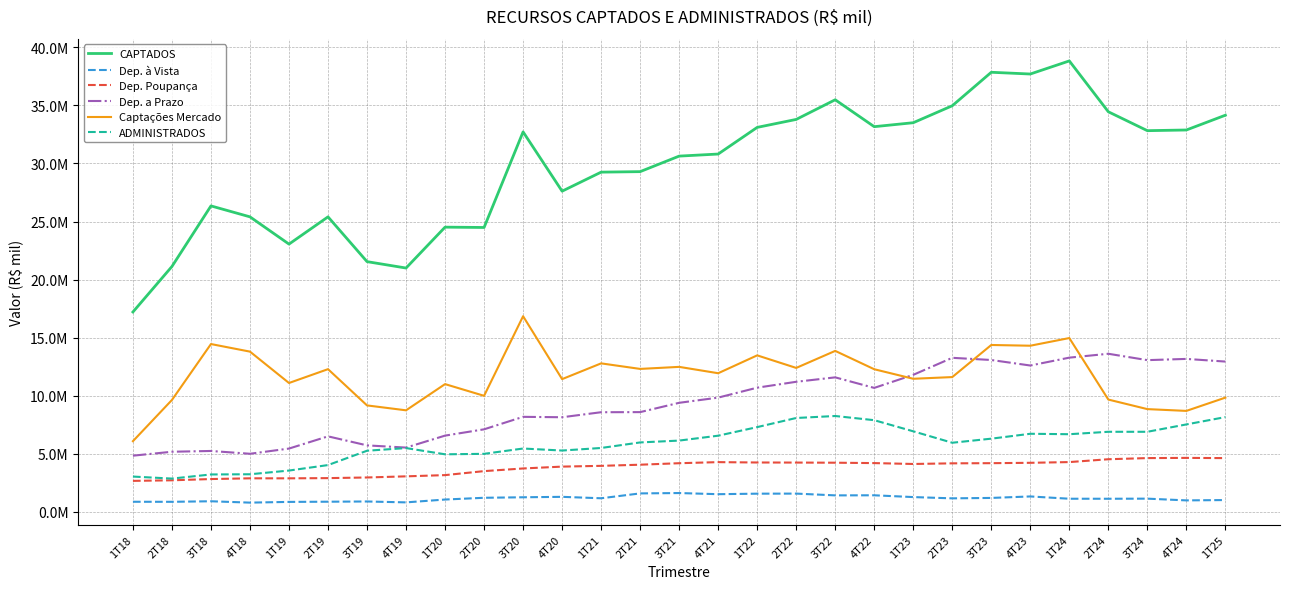

True or false: Captações Mercado and Dep. à Vista cross at least once.

False